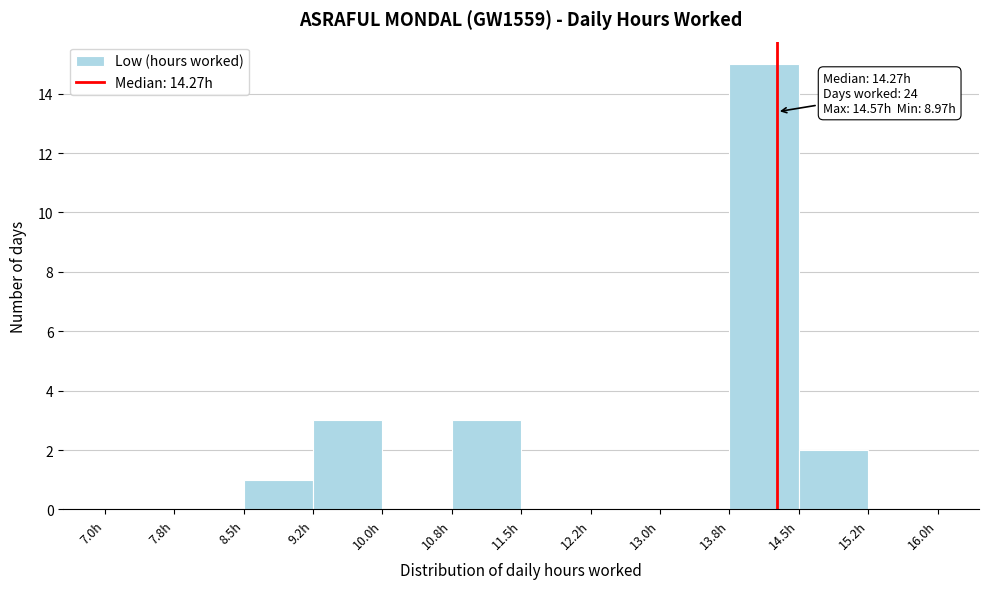

Which range on the x-axis has the tallest bar?

13.75 to 14.50